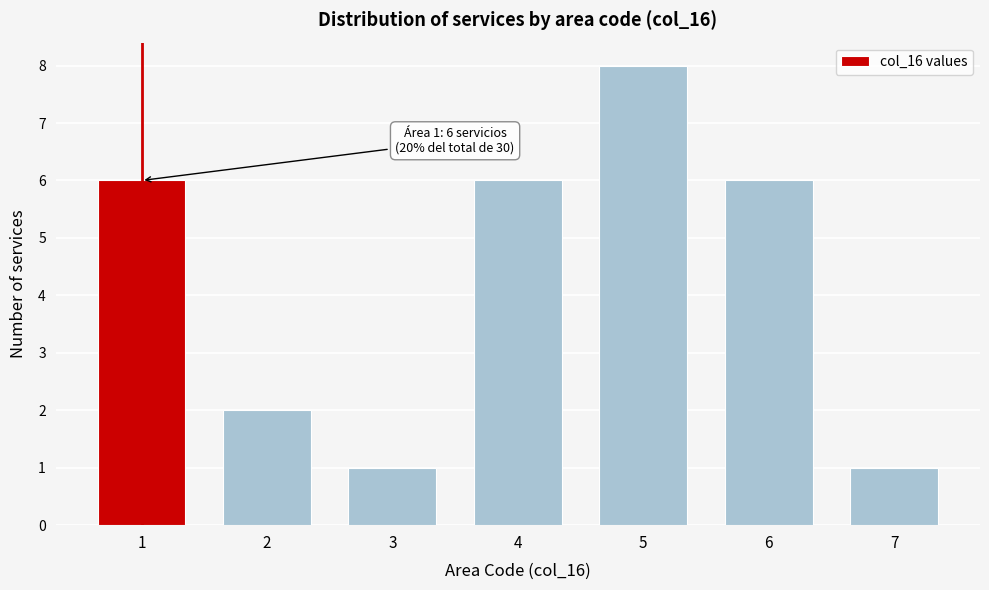

Reading right to left, transcribe all the data shown in this chart.

1	6	8	6	1	2	6